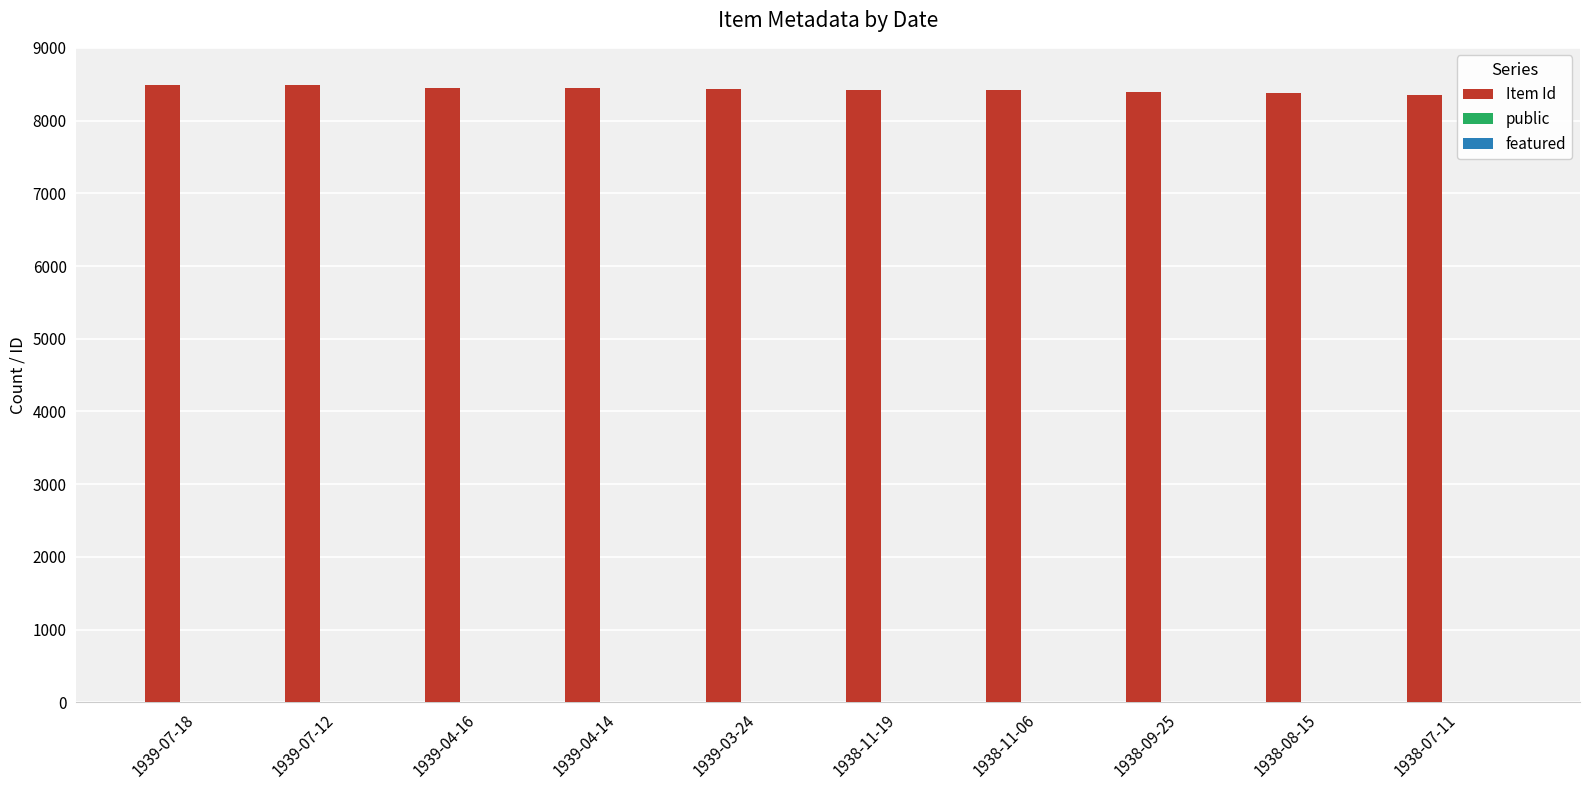

The value of Item Id at 1939-04-14 is 5787. True or false?

False